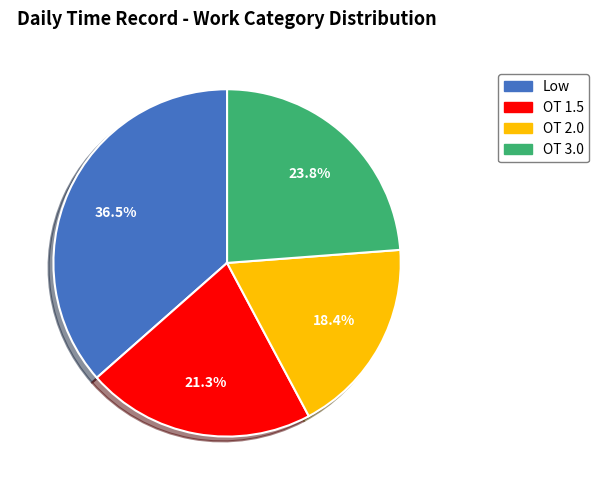

Is there a majority slice in this chart?

No